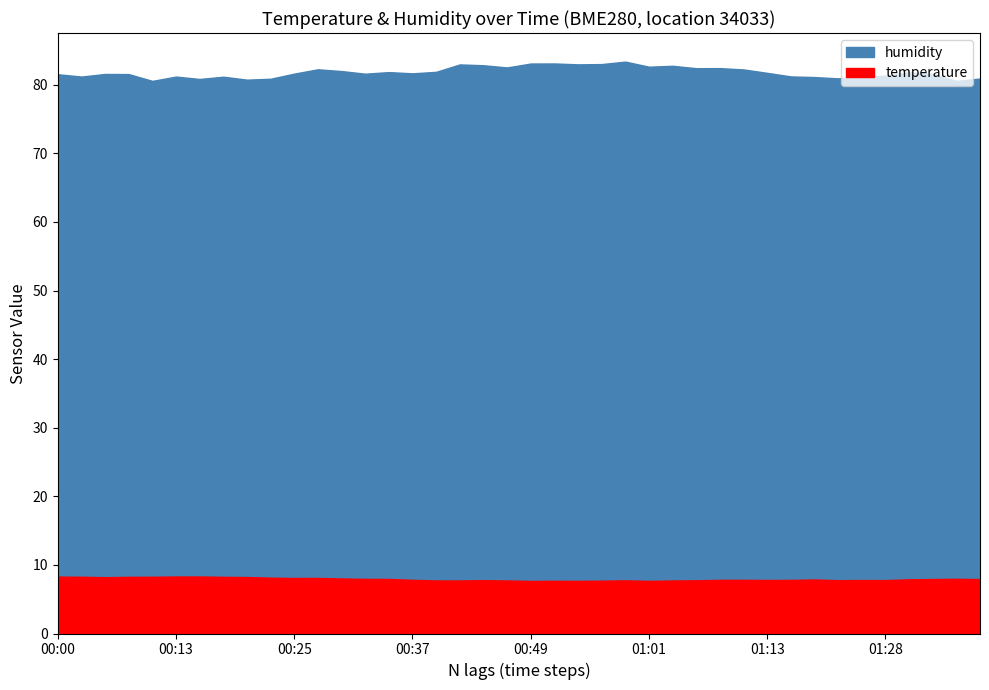

List the labels in order of temperature value, largest first.

00:13, 00:15, 00:00, 00:03, 00:10, 00:08, 00:17, 00:20, 00:05, 00:22, 00:27, 00:25, 00:30, 01:36, 00:32, 00:34, 01:33, 01:38, 01:31, 01:21, 00:37, 01:08, 01:11, 01:18, 01:13, 01:26, 01:28, 00:44, 01:23, 00:59, 01:06, 00:39, 00:42, 00:46, 01:03, 00:56, 00:51, 00:54, 01:01, 00:49